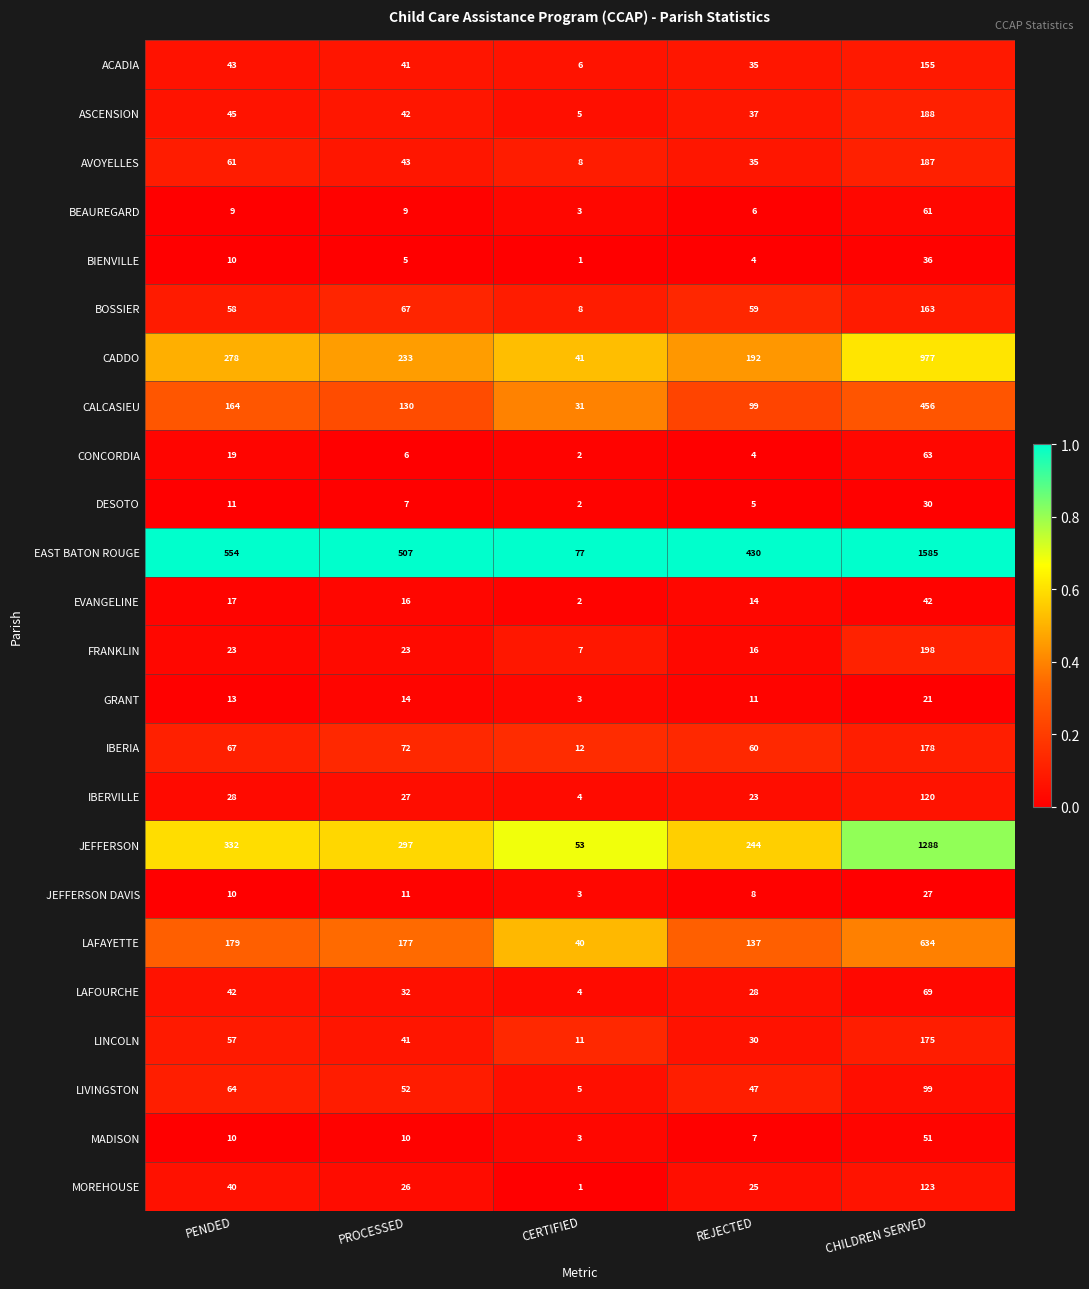

At which category does the chart reach its minimum across all series?

CERTIFIED